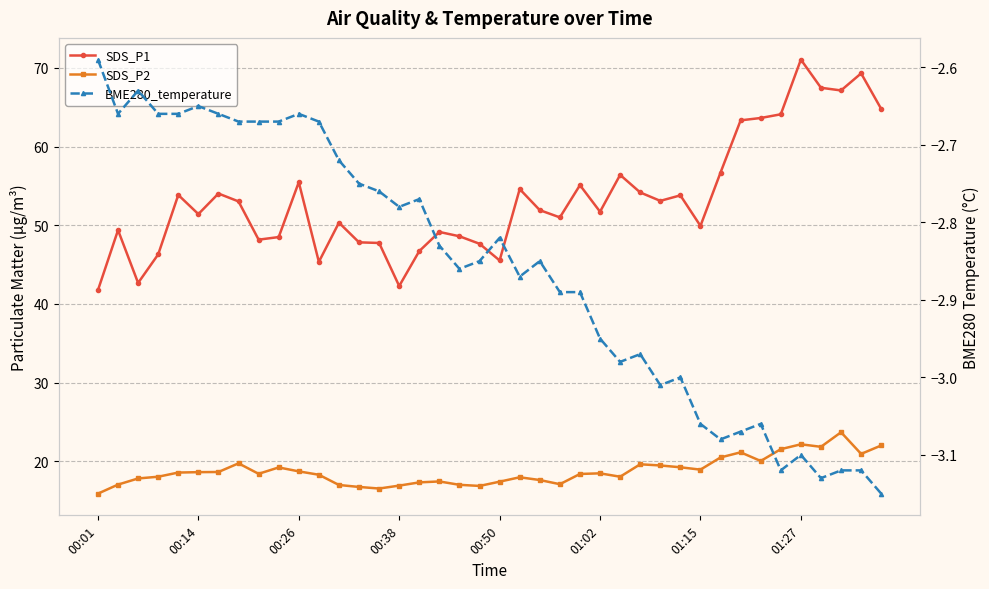

At which label is BME280_temperature closest to -2?

00:01